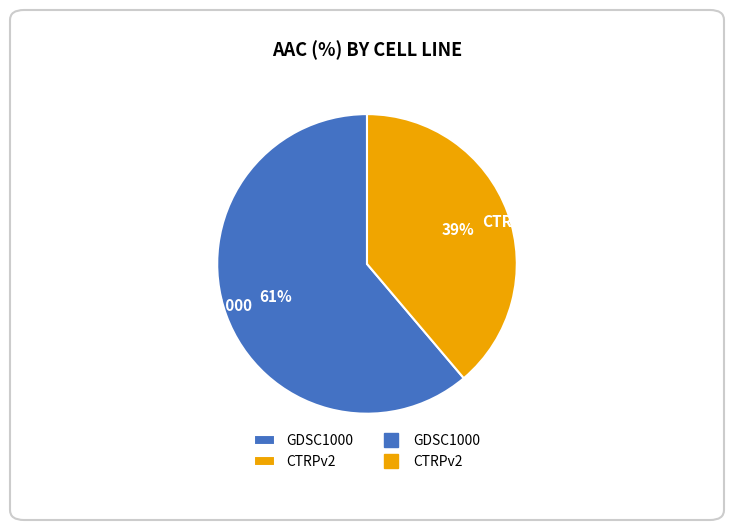

How many slices are in this pie chart?

2